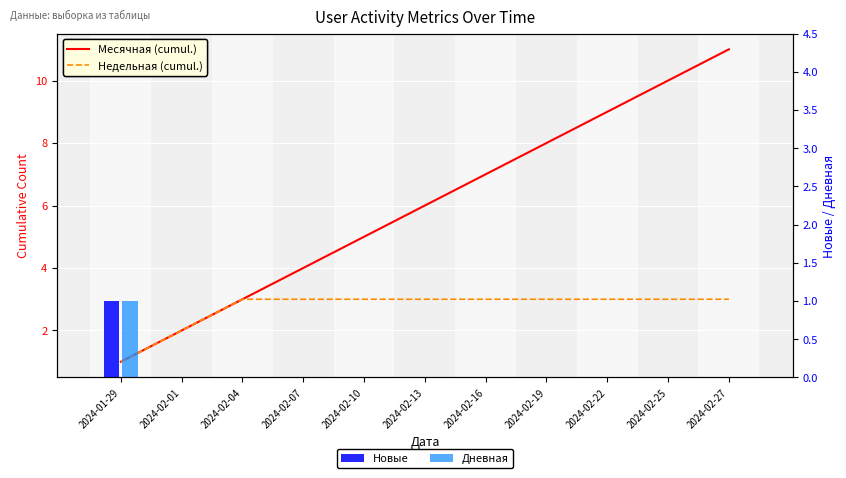

Reading left to right, extract all data points from this chart.

Месячная (cumul.): 2024-01-29=1	2024-02-01=2	2024-02-04=3	2024-02-07=4	2024-02-10=5	2024-02-13=6	2024-02-16=7	2024-02-19=8	2024-02-22=9	2024-02-25=10	2024-02-27=11
Недельная (cumul.): 2024-01-29=1	2024-02-01=2	2024-02-04=3	2024-02-07=3	2024-02-10=3	2024-02-13=3	2024-02-16=3	2024-02-19=3	2024-02-22=3	2024-02-25=3	2024-02-27=3
Новые: 2024-01-29=1	2024-02-01=0	2024-02-04=0	2024-02-07=0	2024-02-10=0	2024-02-13=0	2024-02-16=0	2024-02-19=0	2024-02-22=0	2024-02-25=0	2024-02-27=0
Дневная: 2024-01-29=1	2024-02-01=0	2024-02-04=0	2024-02-07=0	2024-02-10=0	2024-02-13=0	2024-02-16=0	2024-02-19=0	2024-02-22=0	2024-02-25=0	2024-02-27=0